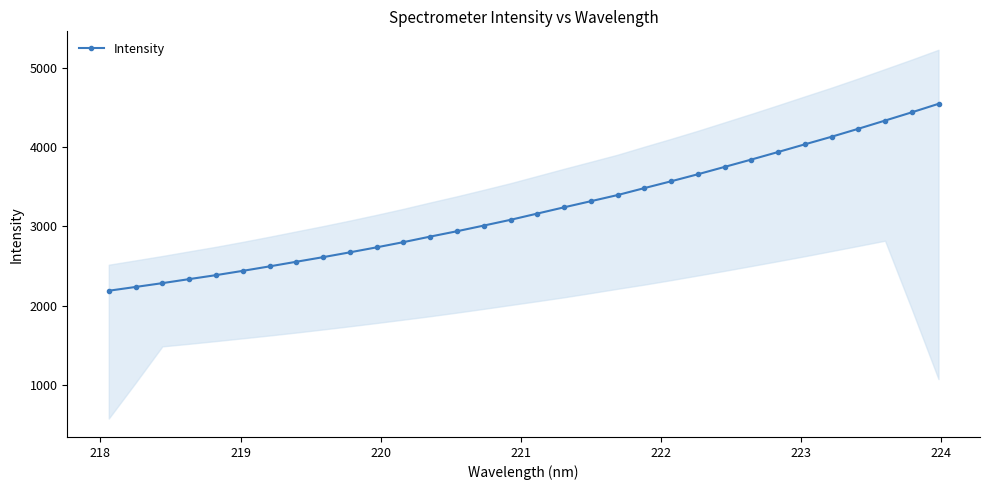

Does the chart have visible grid lines?

No